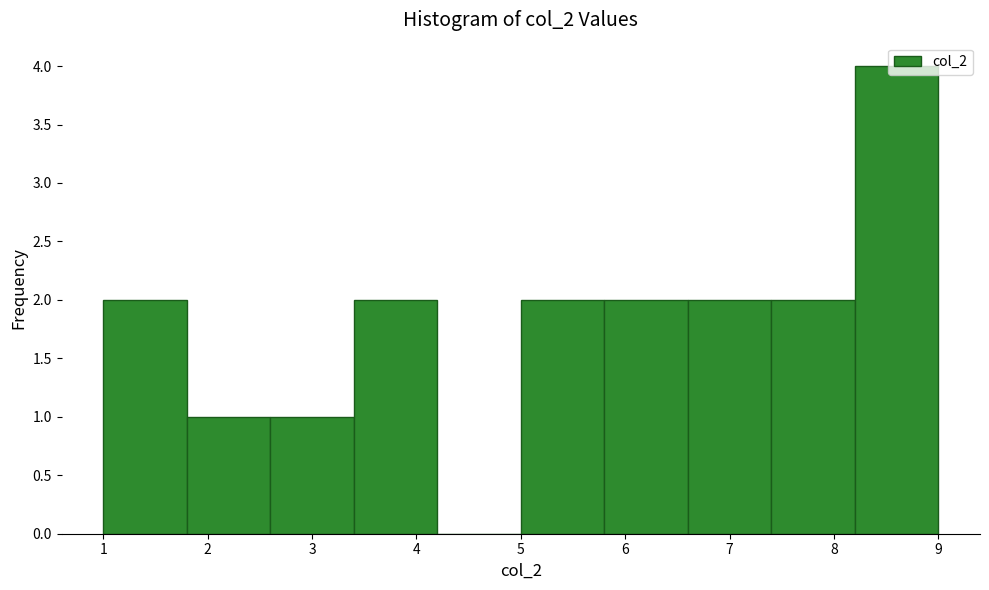

Reading left to right, list every bar in this chart as the range it spans on the x-axis followed by its height. The values are not printed on the chart, so give them approximately, as read against the axis.

1.0 to 1.8: 2
1.8 to 2.6: 1
2.6 to 3.4: 1
3.4 to 4.2: 2
4.2 to 5.0: 0
5.0 to 5.8: 2
5.8 to 6.6: 2
6.6 to 7.4: 2
7.4 to 8.2: 2
8.2 to 9.0: 4